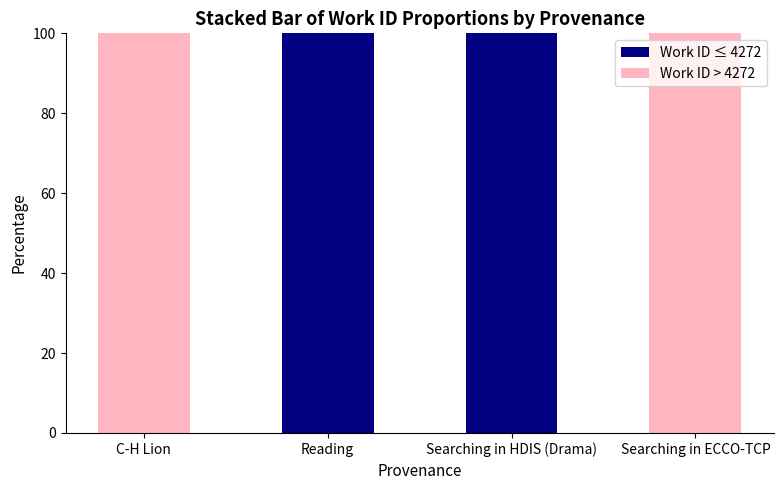

Is it true that Work ID ≤ 4272 equals 171 at Searching in HDIS (Drama)?

False